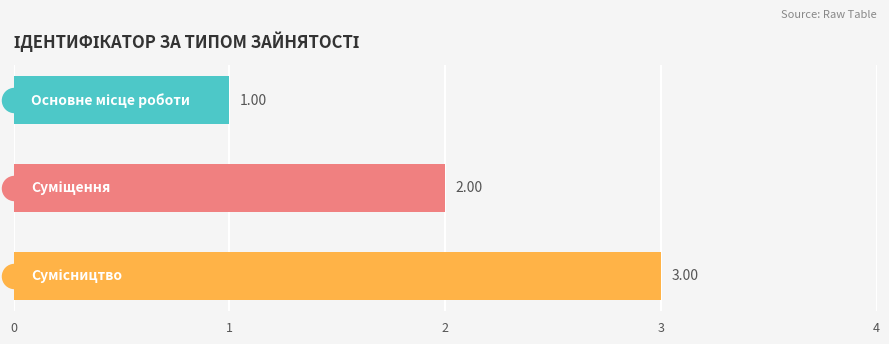

What is the change in value from 1 to 2?

+1